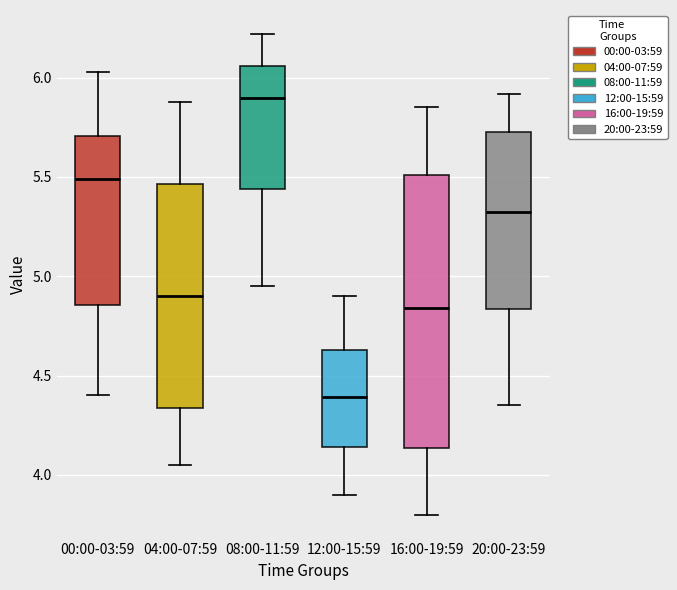

Reading left to right, read every box against the y-axis: the position of its median line, the range the box covers, and the ends of its whiskers. The values are not printed on the chart, so give them approximately, as read against the axis.

00:00-03:59: median 5.50, box 4.85 to 5.70, whiskers 4.40 to 6.05
04:00-07:59: median 4.90, box 4.35 to 5.45, whiskers 4.05 to 5.90
08:00-11:59: median 5.90, box 5.45 to 6.05, whiskers 4.95 to 6.20
12:00-15:59: median 4.40, box 4.15 to 4.65, whiskers 3.90 to 4.90
16:00-19:59: median 4.85, box 4.15 to 5.50, whiskers 3.80 to 5.85
20:00-23:59: median 5.35, box 4.85 to 5.75, whiskers 4.35 to 5.90